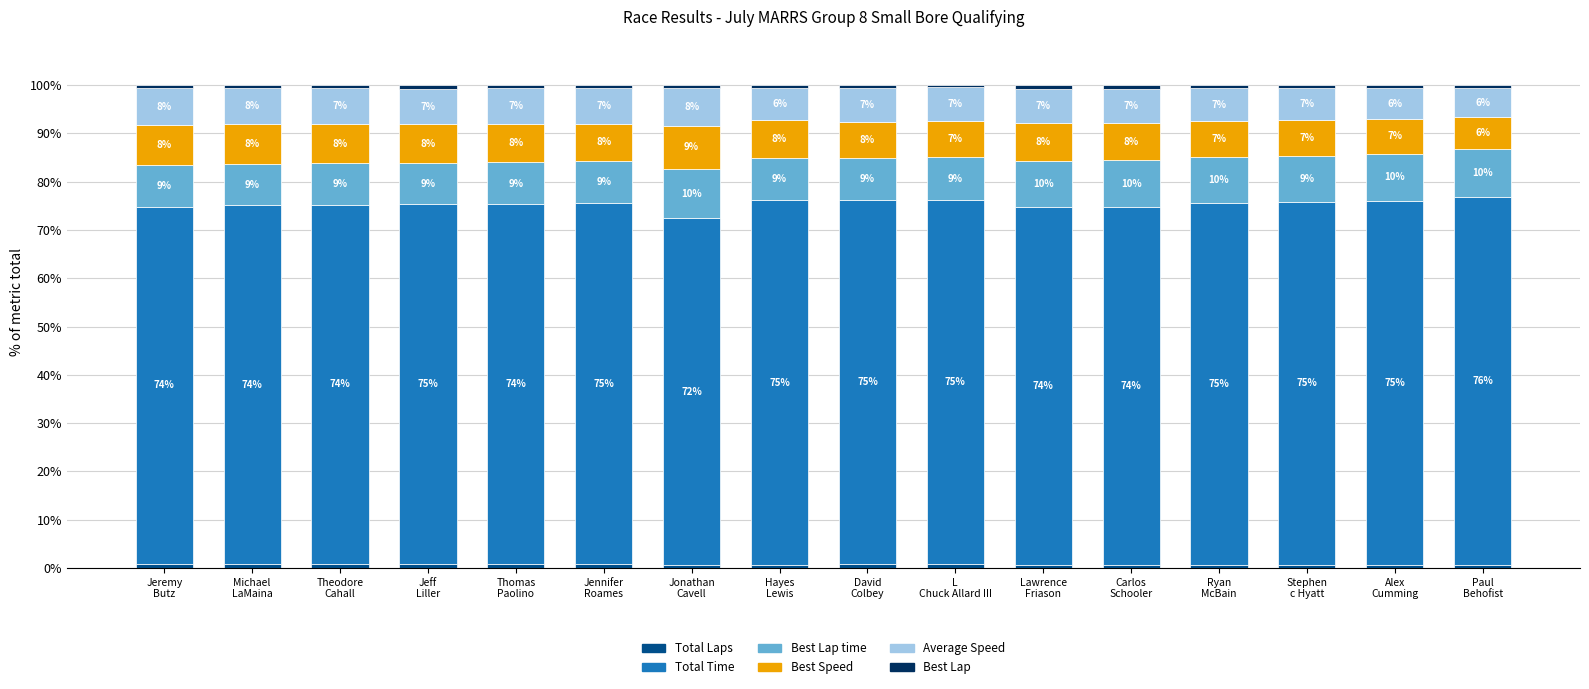

Does the chart contain stacked bars?

Yes